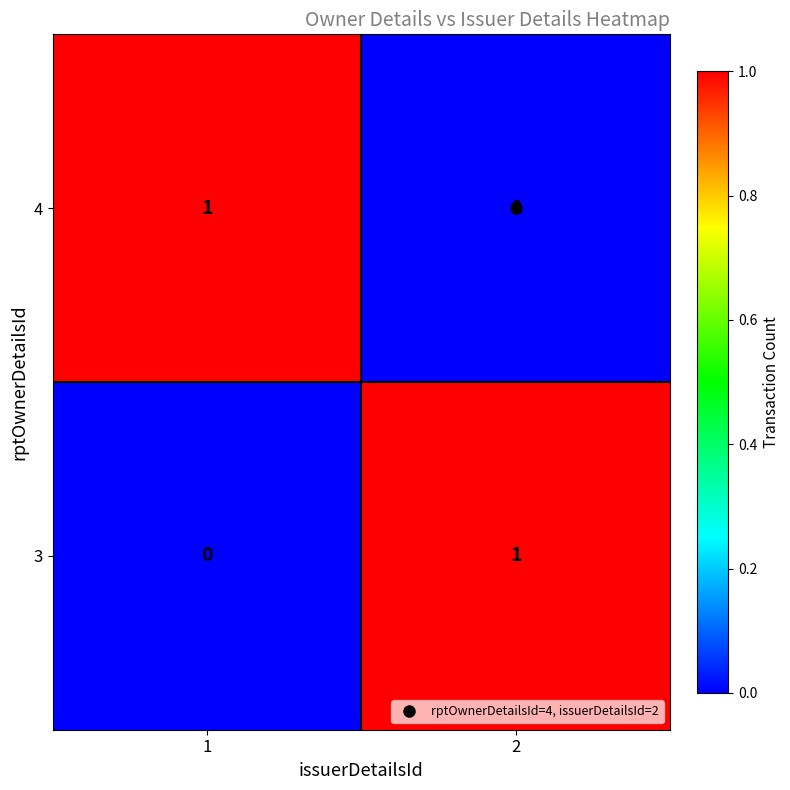

The value of 3 at 2 is 1. True or false?

True